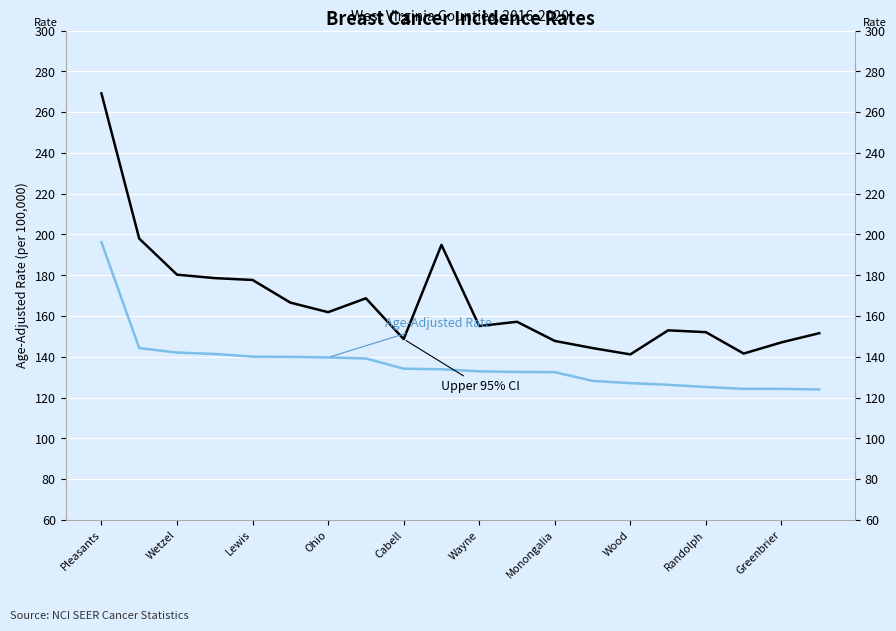

What is the sum of the Age-Adjusted Rate values at Wood and 12?

271.7